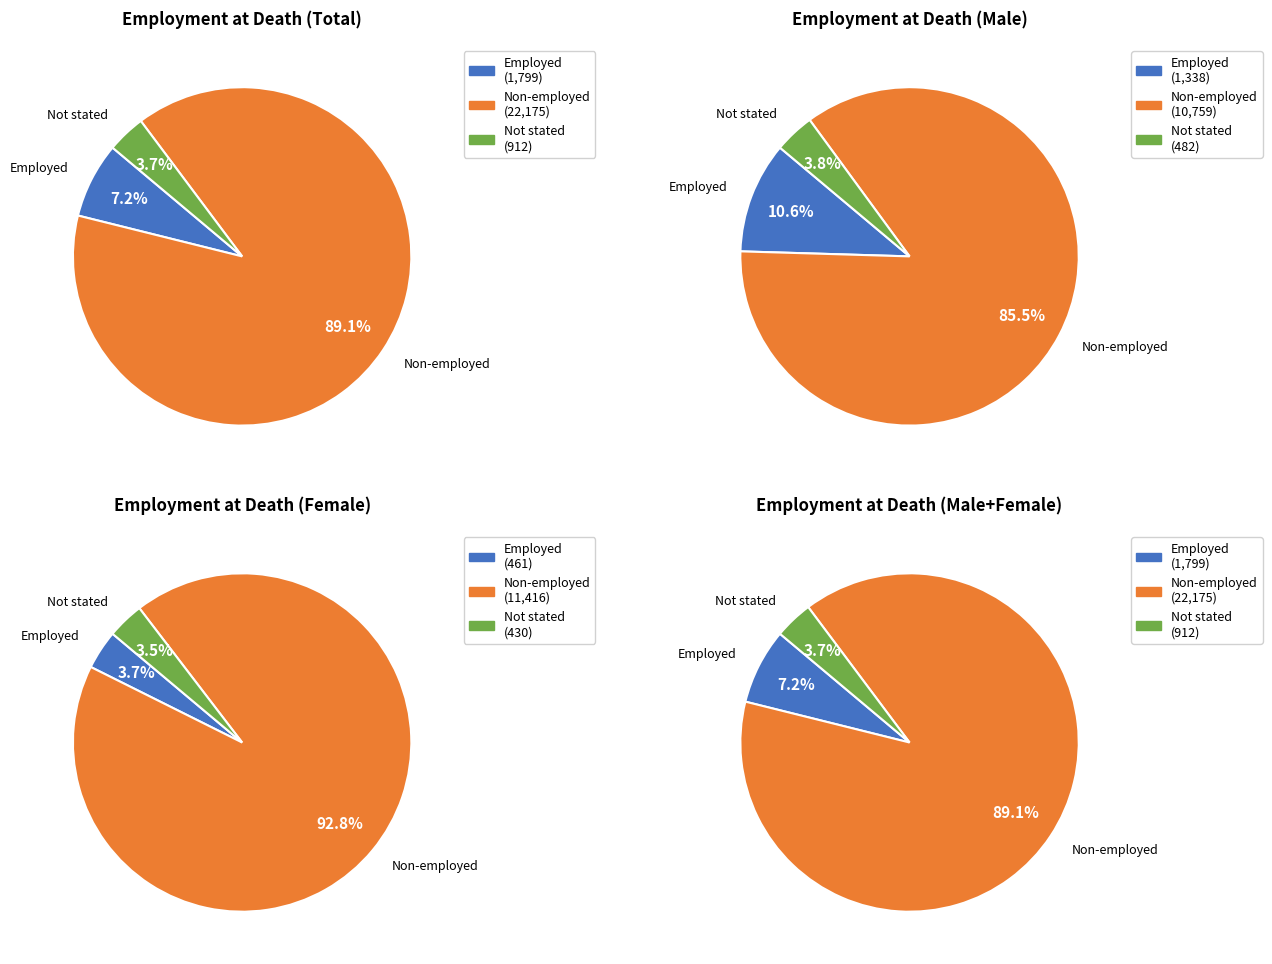

To the nearest percent, what percentage of the pie is Non-employed?

89%